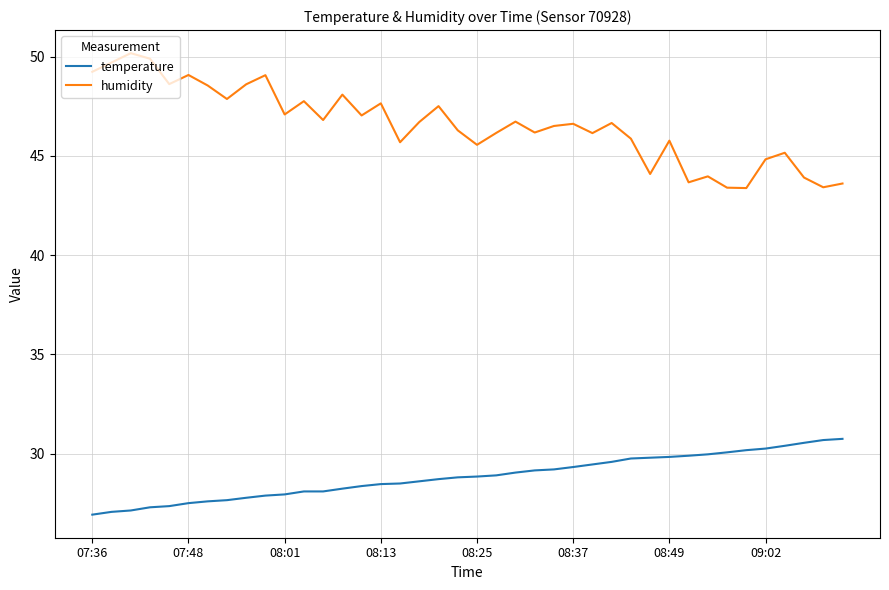

What is the greatest value displayed?

50.2